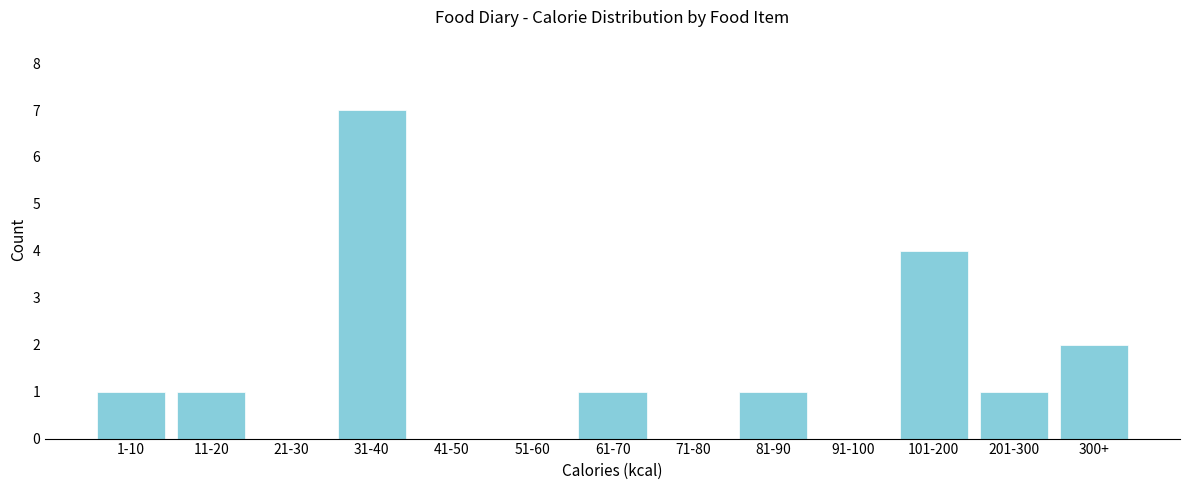

Reading right to left, extract all data points from this chart.

300+=2	201-300=1	101-200=4	91-100=0	81-90=1	71-80=0	61-70=1	51-60=0	41-50=0	31-40=7	21-30=0	11-20=1	1-10=1